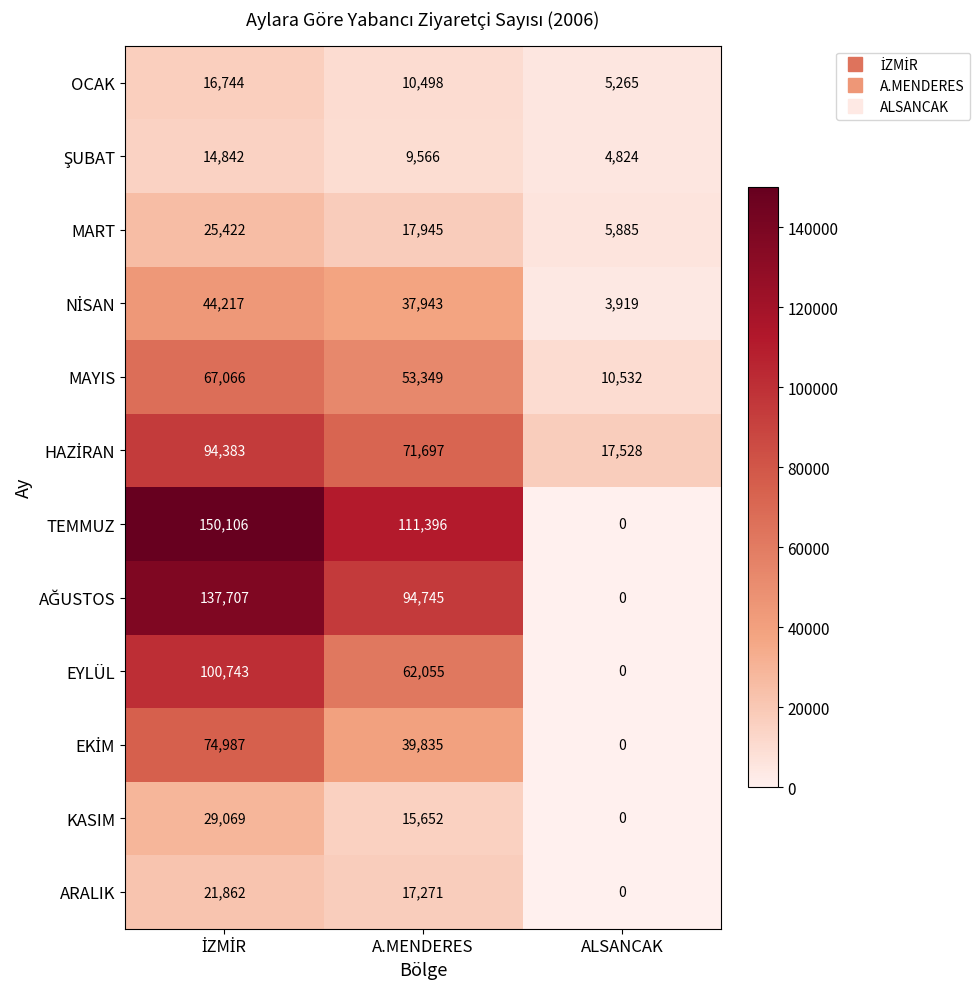

What is the total value across all series at A.MENDERES?

541952